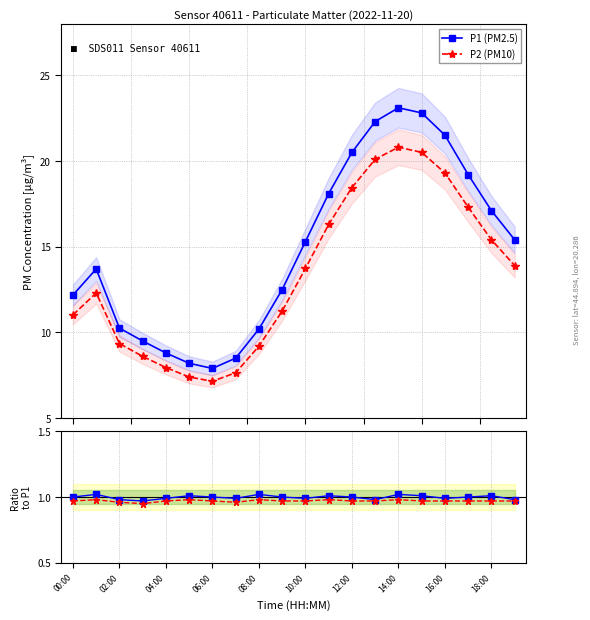

Which series has the largest range (max minus min)?

P1 (PM2.5)